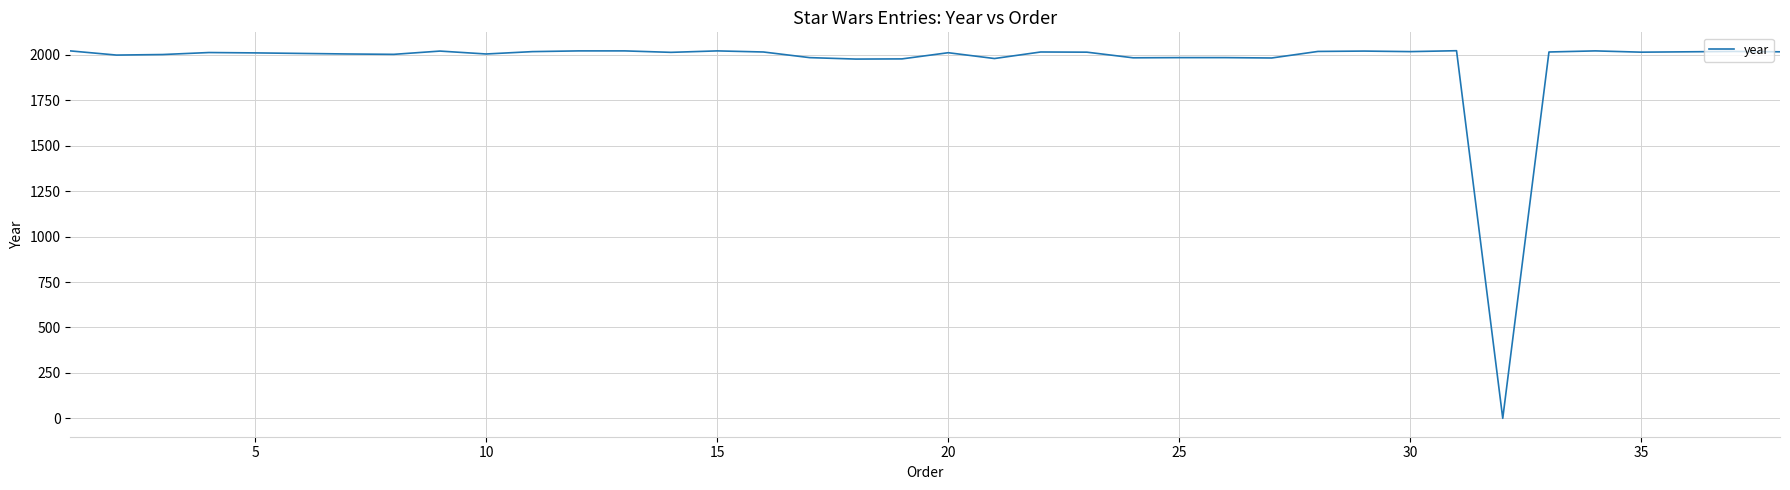

What is the maximum value shown in the chart?

2023